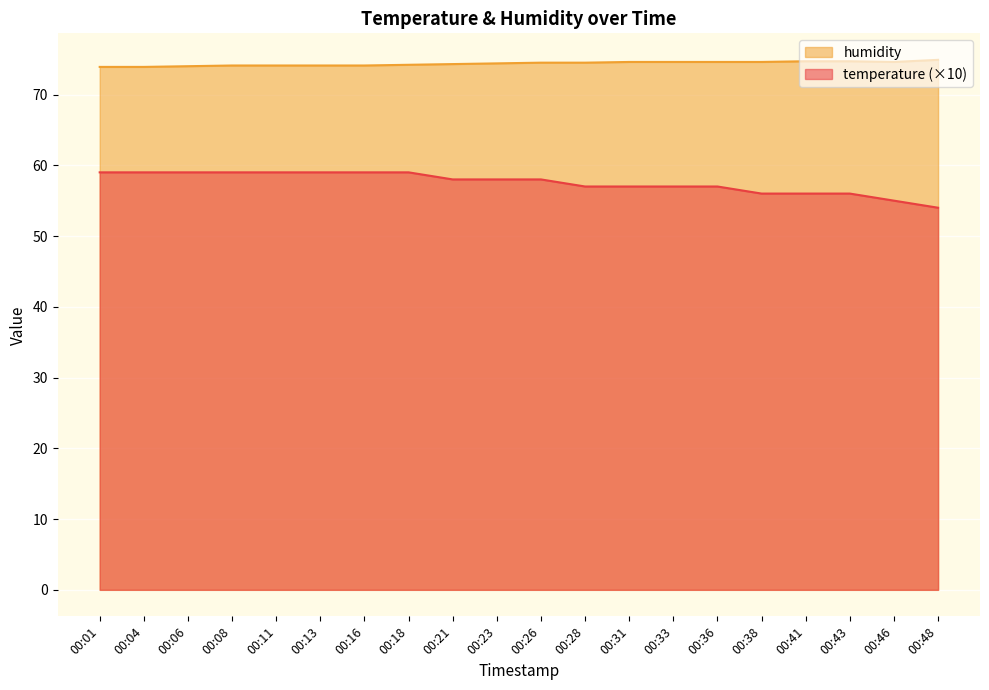

What is the total value across all series at 00:31?

131.6